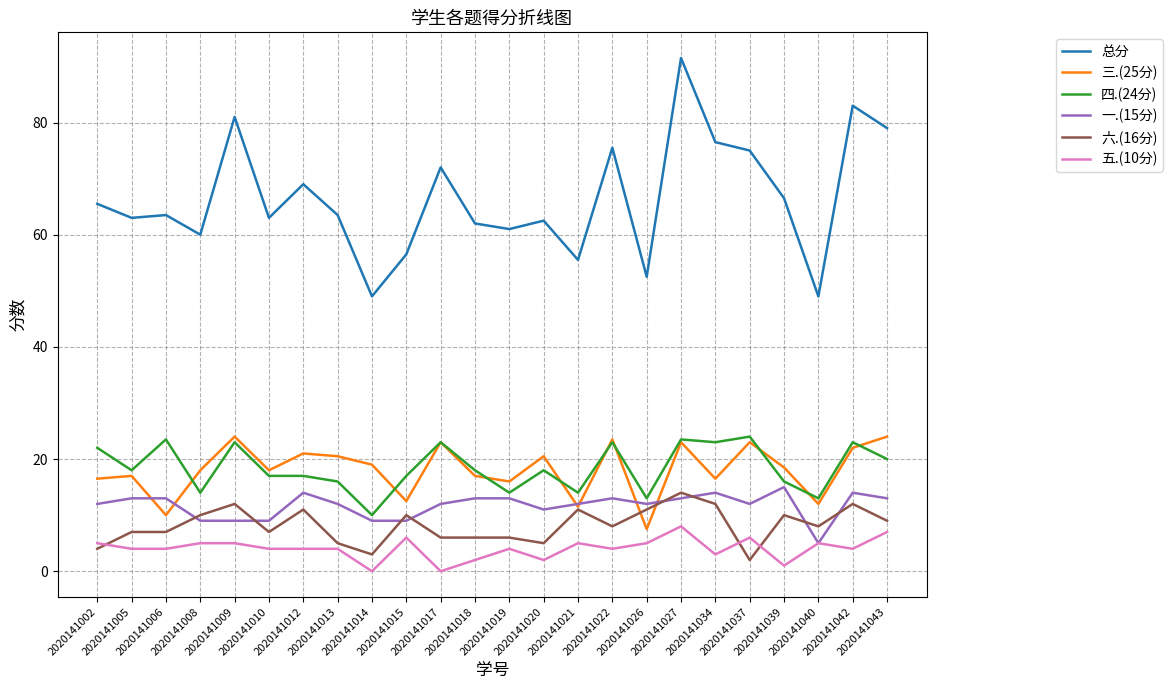

Reading right to left, extract all data points from this chart.

总分: 79.0	83.0	49.0	66.5	75.0	76.5	91.5	52.5	75.5	55.5	62.5	61.0	62.0	72.0	56.5	49.0	63.5	69.0	63.0	81.0	60.0	63.5	63.0	65.5
三.(25分): 24.0	22.0	12.0	18.5	23.0	16.5	23.0	7.5	23.5	11.5	20.5	16.0	17.0	23.0	12.5	19.0	20.5	21.0	18.0	24.0	18.0	10.0	17.0	16.5
四.(24分): 20.0	23.0	13.0	16.0	24.0	23.0	23.5	13.0	23.0	14.0	18.0	14.0	18.0	23.0	17.0	10.0	16.0	17.0	17.0	23.0	14.0	23.5	18.0	22.0
一.(15分): 13.0	14.0	5.0	15.0	12.0	14.0	13.0	12.0	13.0	12.0	11.0	13.0	13.0	12.0	9.0	9.0	12.0	14.0	9.0	9.0	9.0	13.0	13.0	12.0
六.(16分): 9.0	12.0	8.0	10.0	2.0	12.0	14.0	11.0	8.0	11.0	5.0	6.0	6.0	6.0	10.0	3.0	5.0	11.0	7.0	12.0	10.0	7.0	7.0	4.0
五.(10分): 7.0	4.0	5.0	1.0	6.0	3.0	8.0	5.0	4.0	5.0	2.0	4.0	2.0	0.0	6.0	0.0	4.0	4.0	4.0	5.0	5.0	4.0	4.0	5.0